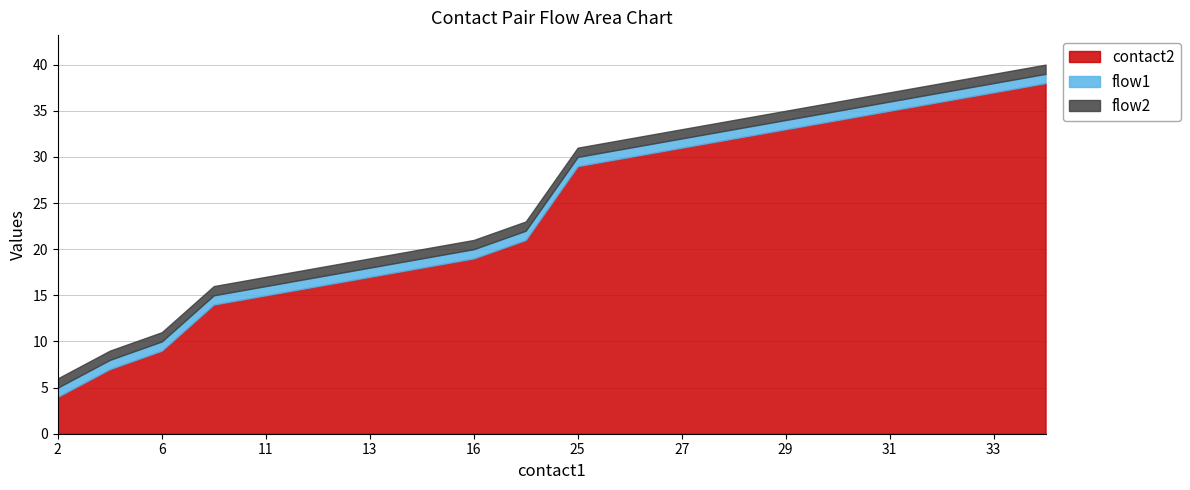

How many lines are shown in the chart?

3